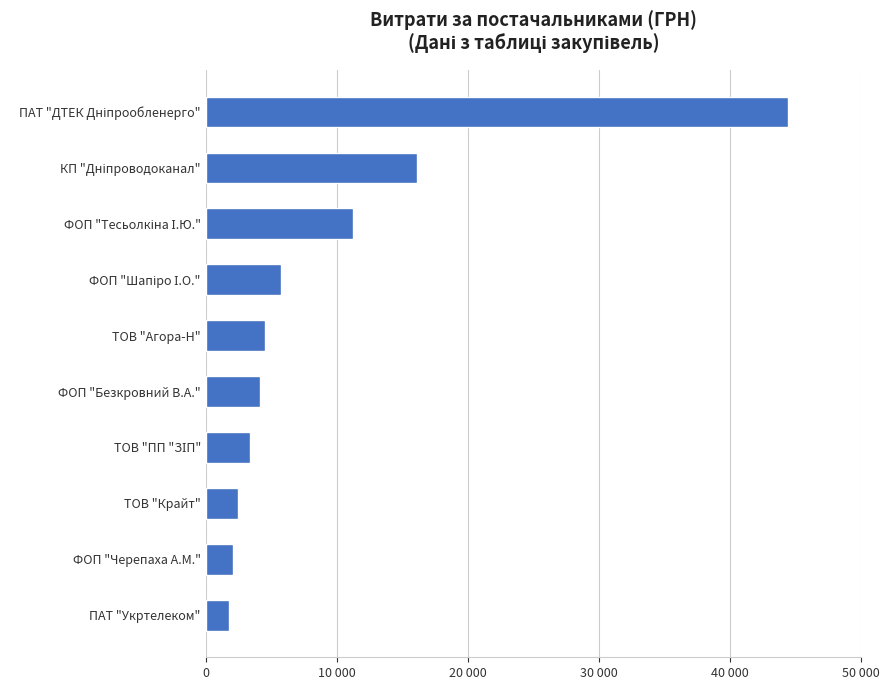

Count the number of values greater than 4508.

5